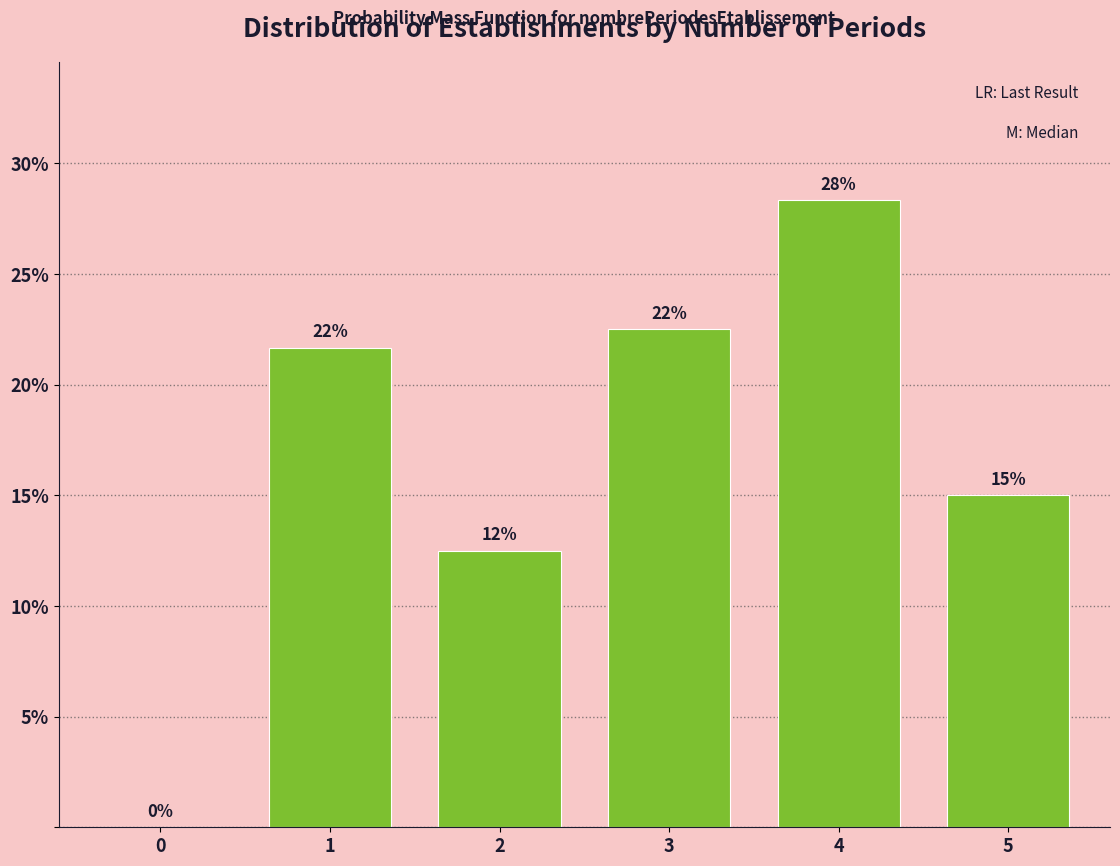

Are the bars horizontal?

No